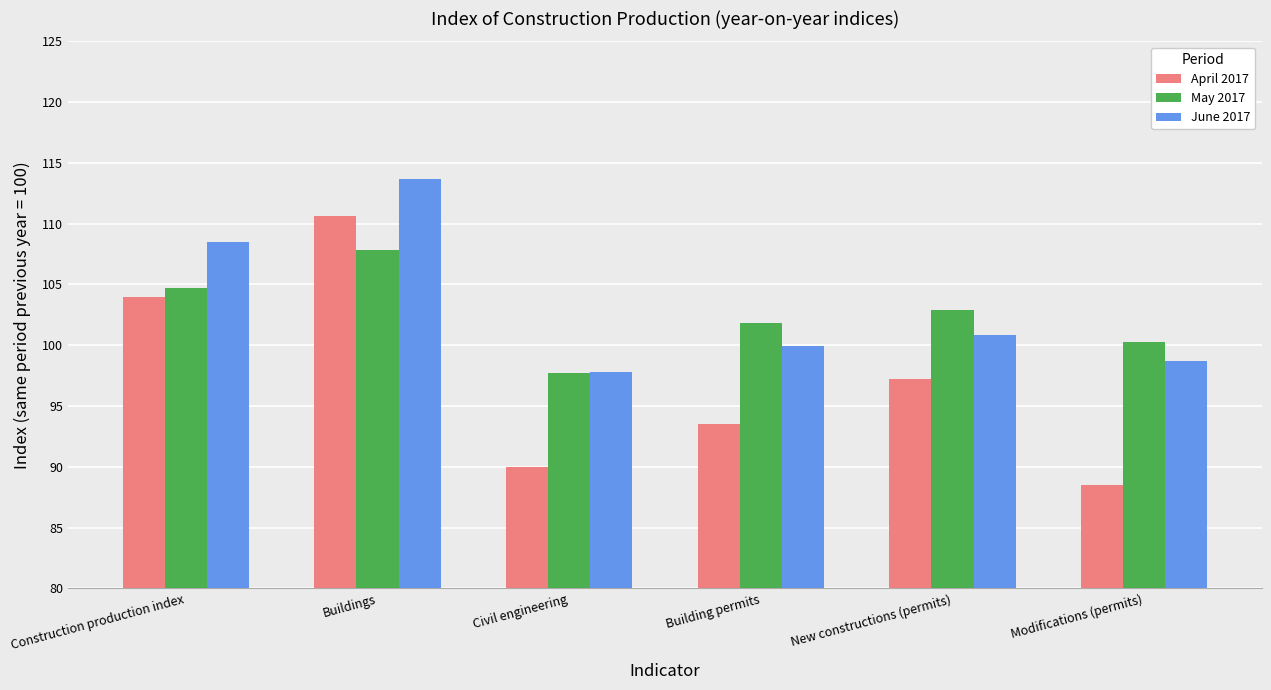

Which series changed the most between Construction production index and New constructions (permits)?

June 2017